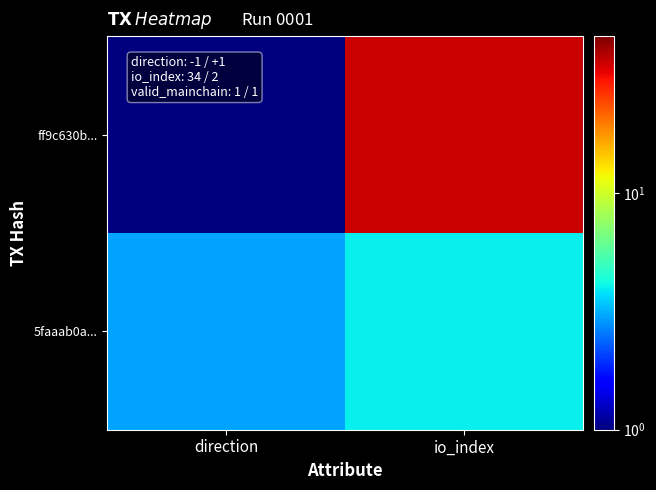

Between direction and io_index, which series saw the biggest shift?

ff9c630b...